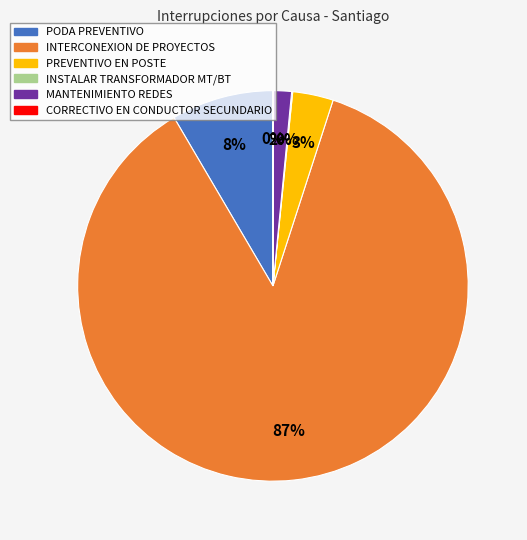

Is it true that PODA PREVENTIVO is 8% of the pie?

True